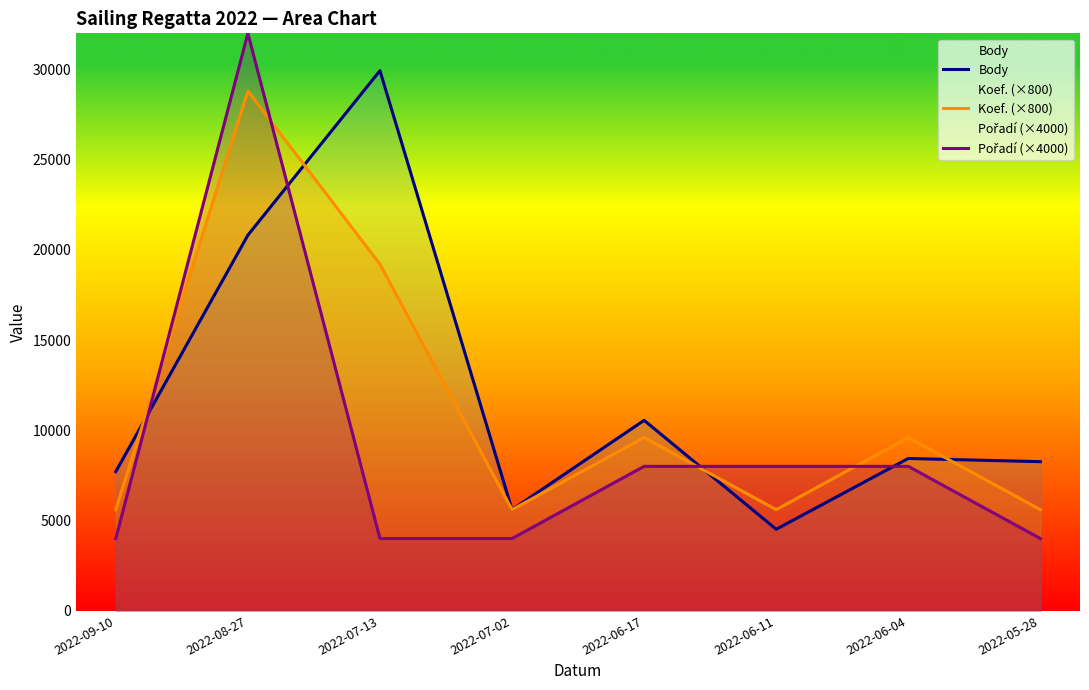

True or false: Koef. (×800) and Pořadí (×4000) intersect in this chart.

True